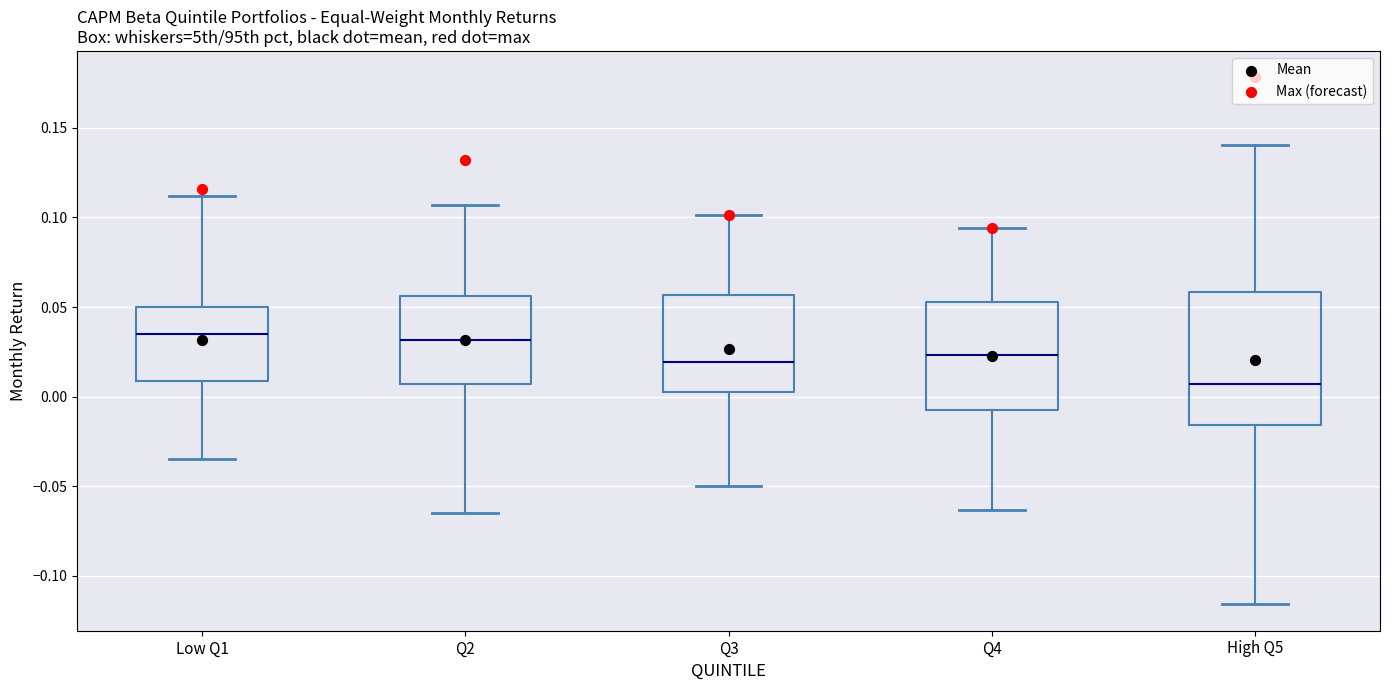

Where does the upper whisker of the box for Low Q1 end on the y-axis? The values are not printed on the chart, so give them approximately, as read against the axis.

0.110